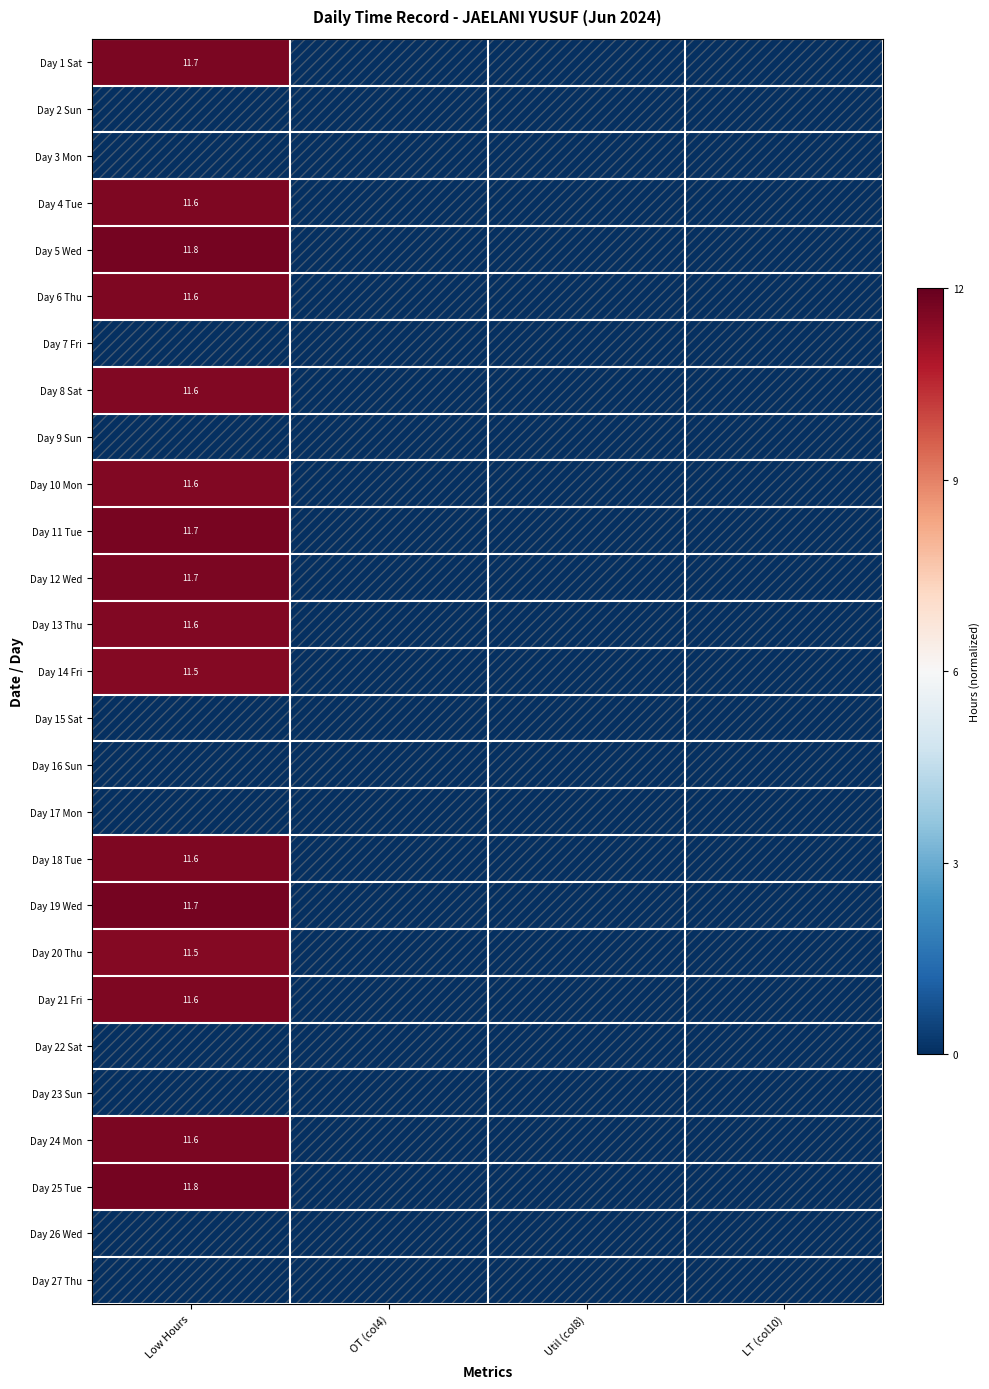

At how many categories does at least one series exceed 0?

1